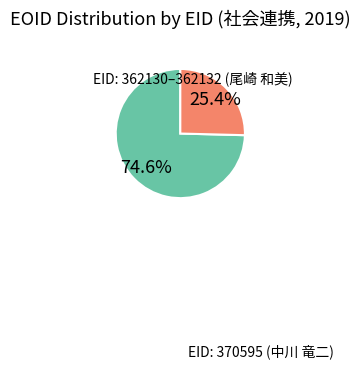

Is there a majority slice in this chart?

Yes